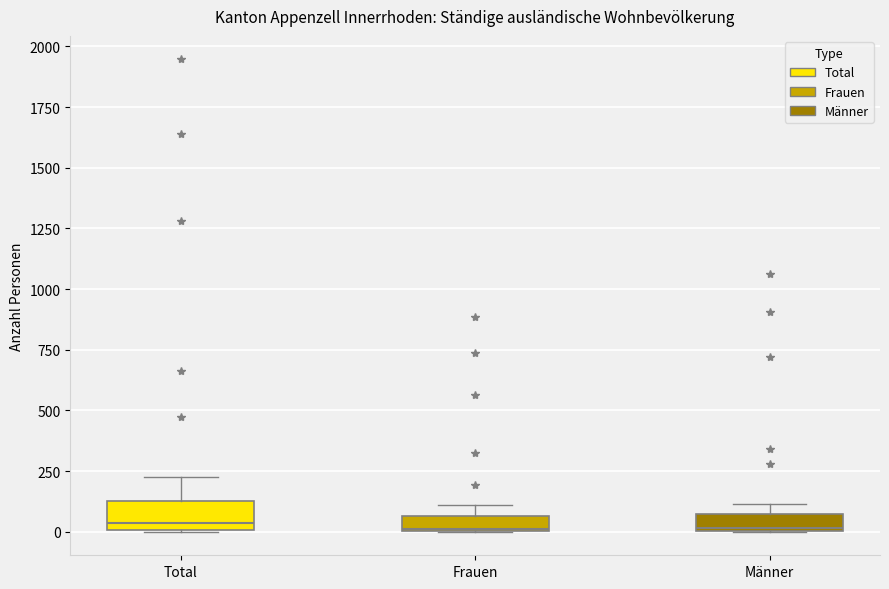

Comparing the boxes themselves (not the whiskers), which one is the tallest?

Total